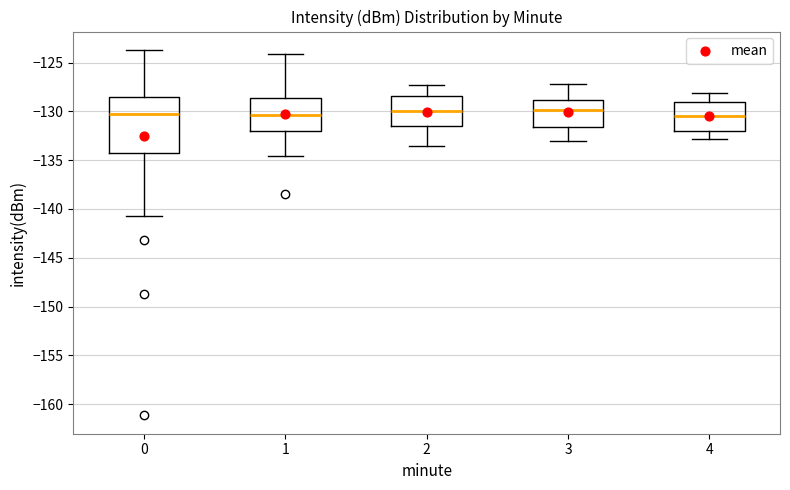

Where does the upper whisker of the box at x = 4 end on the y-axis? The values are not printed on the chart, so give them approximately, as read against the axis.

-128.0